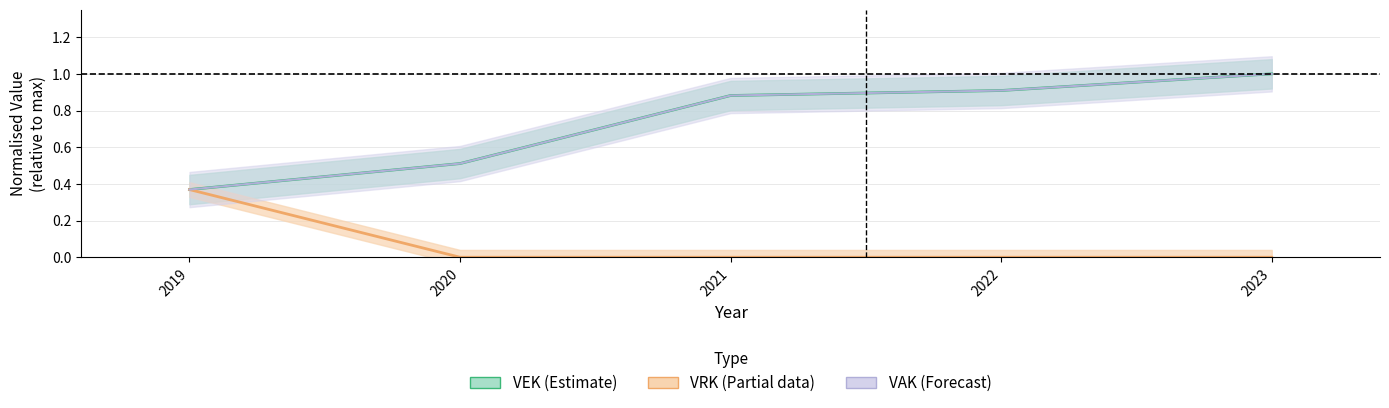

Is the value of VAK at 2022 greater than the value of VEK at 2019?

Yes